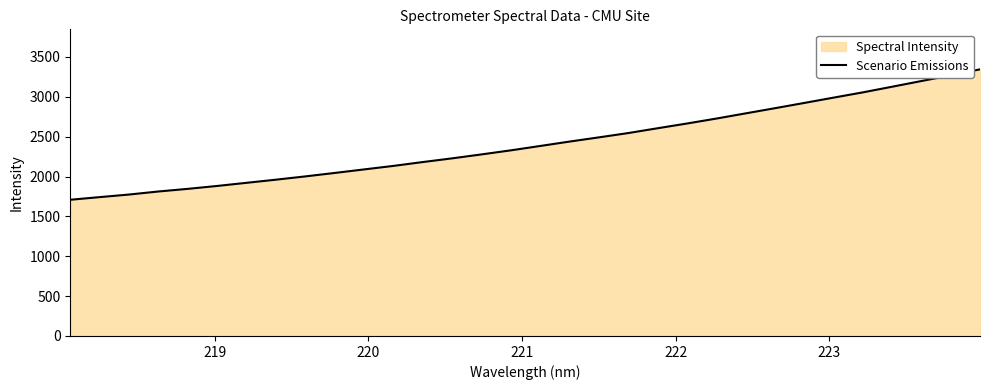

What is the smallest value displayed?

1708.9